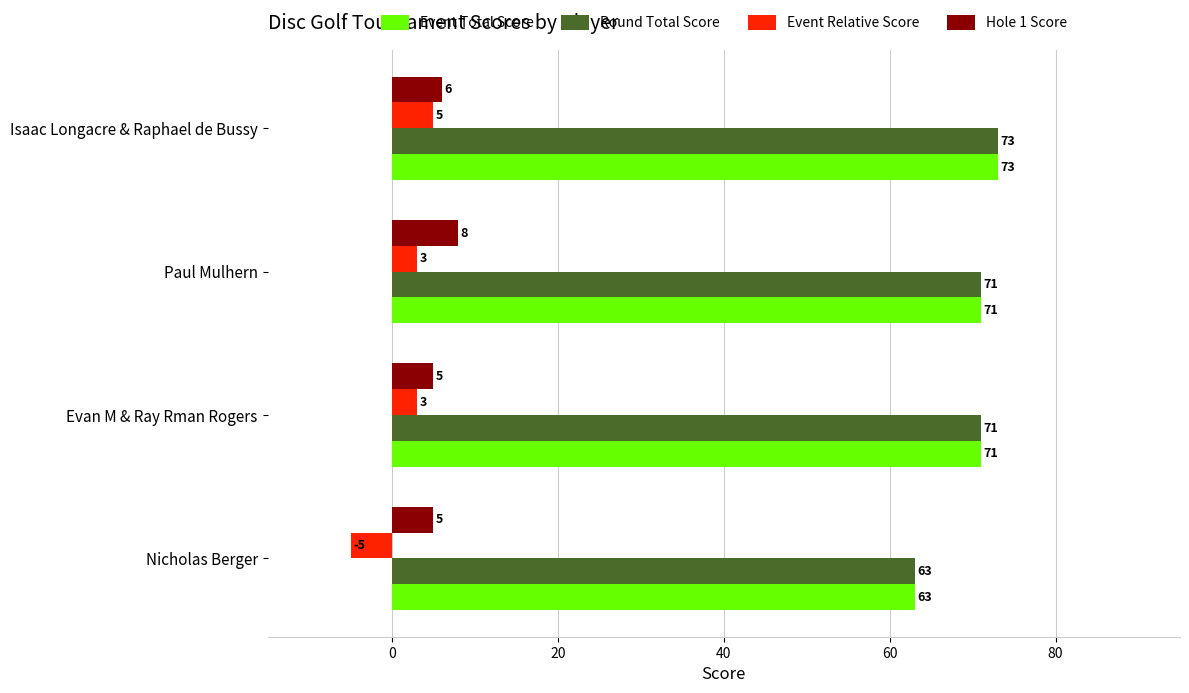

What is the spread (max minus min) of values at Nicholas Berger?

68